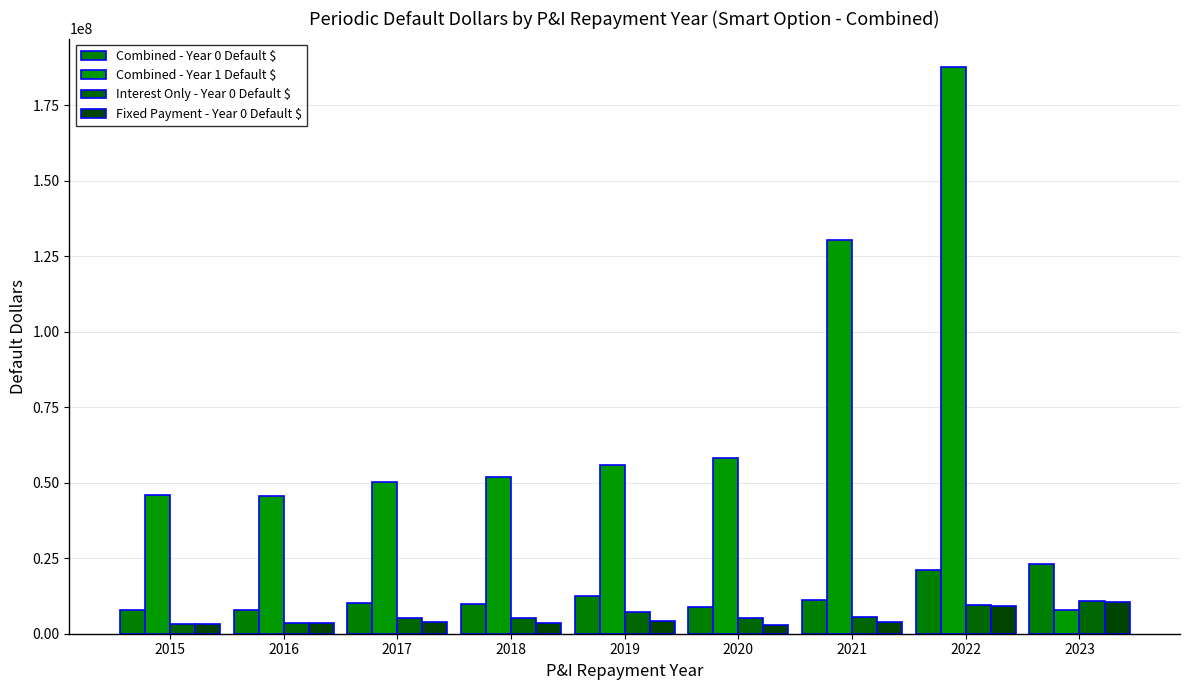

What is the average value of the Interest Only - Year 0 Default $ series?

6156586.6